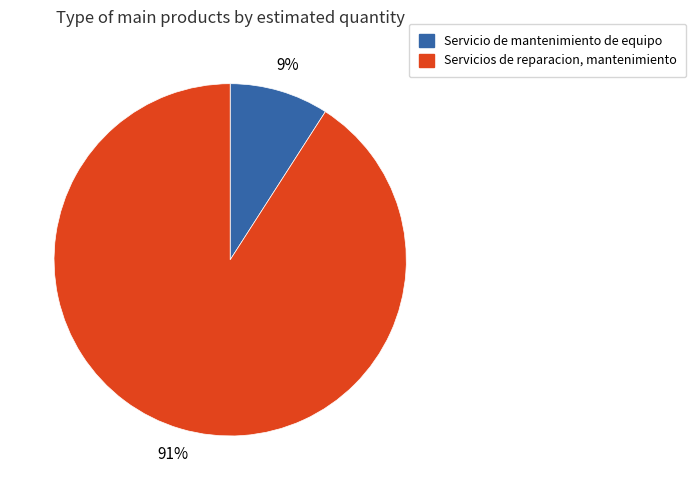

Which category has the smallest portion of the pie?

Servicio de mantenimiento de equipo